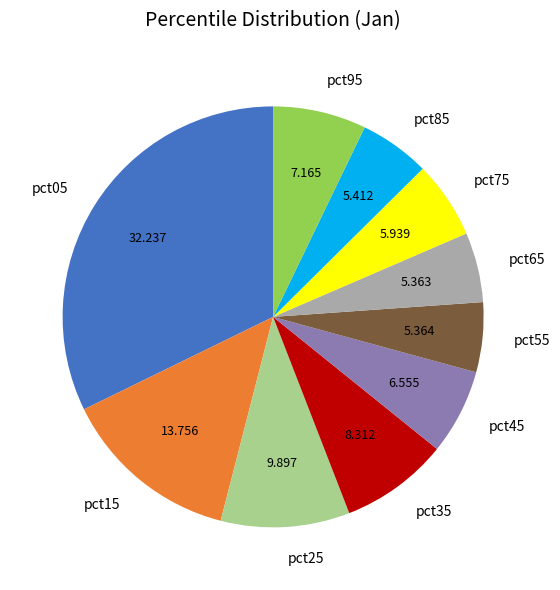

Is there a majority slice in this chart?

No